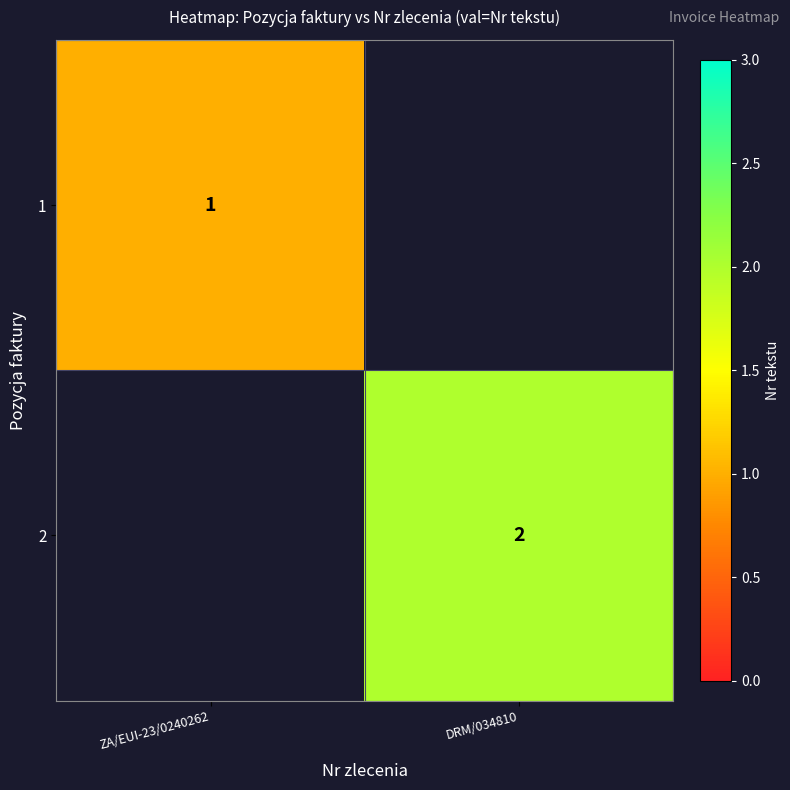

The value of 2 at DRM/034810 is 2. True or false?

True